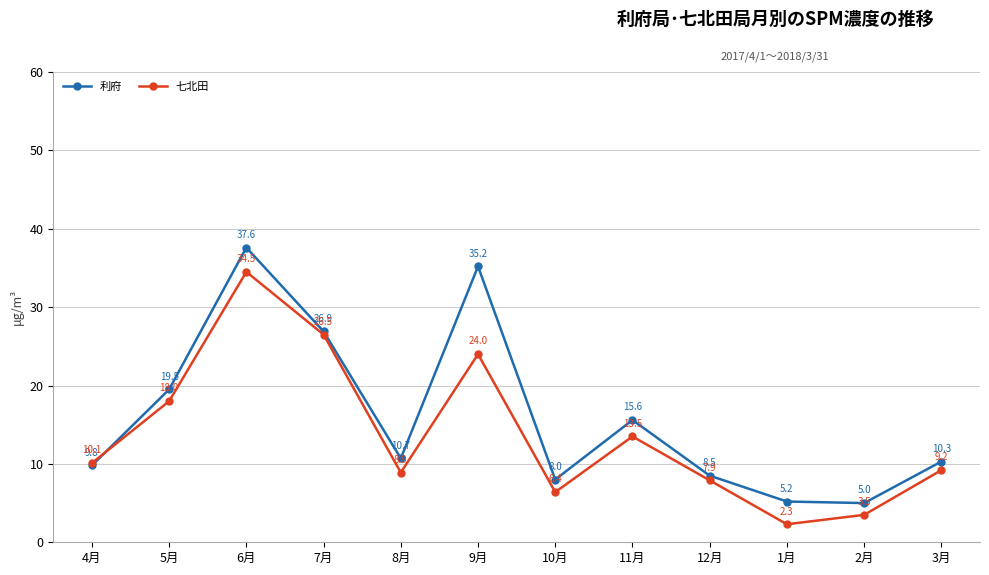

Which series has the largest total across all categories?

利府